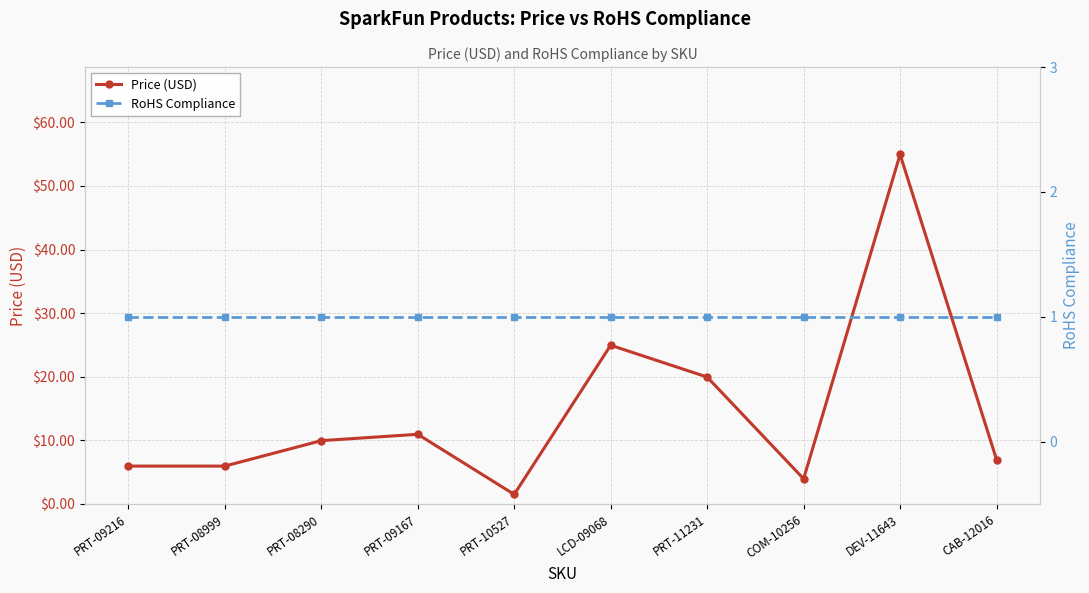

How many data points does each series have?

10